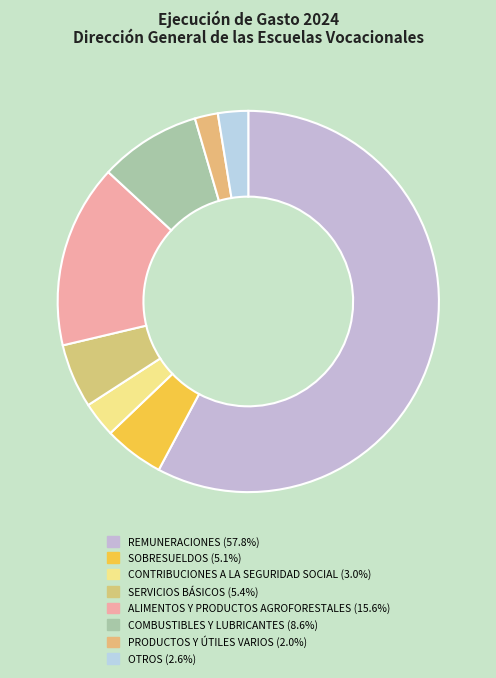

Approximately how many times larger is the value at OTROS compared to PRODUCTOS Y ÚTILES VARIOS?

1.3